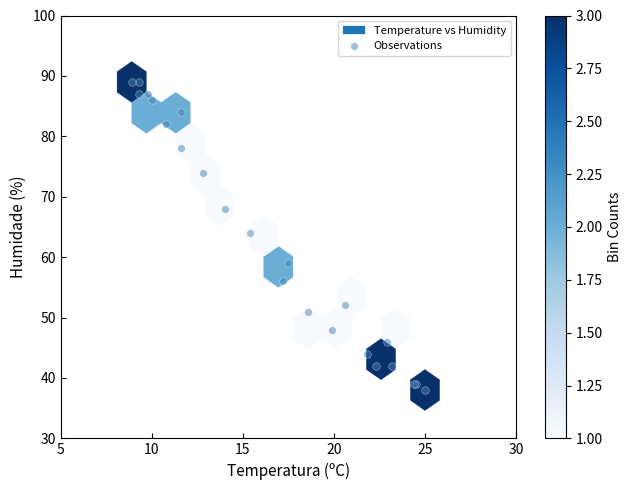

What Y value in the scatter plot is closest to 63?

64